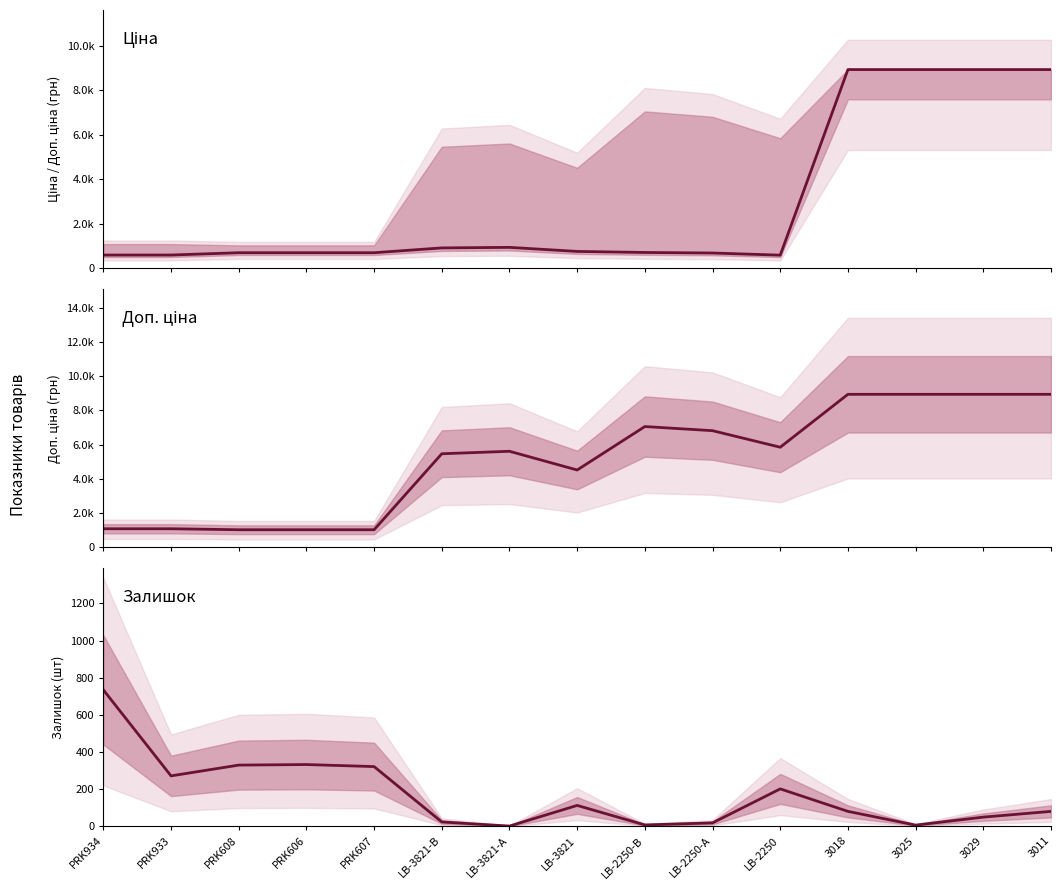

Rank the categories by Ціна value from highest to lowest.

3018, 3025, 3029, 3011, LB-3821-А, LB-3821-В, LB-3821, LB-2250-В, PRK608, PRK606, PRK607, LB-2250-А, PRK934, PRK933, LB-2250